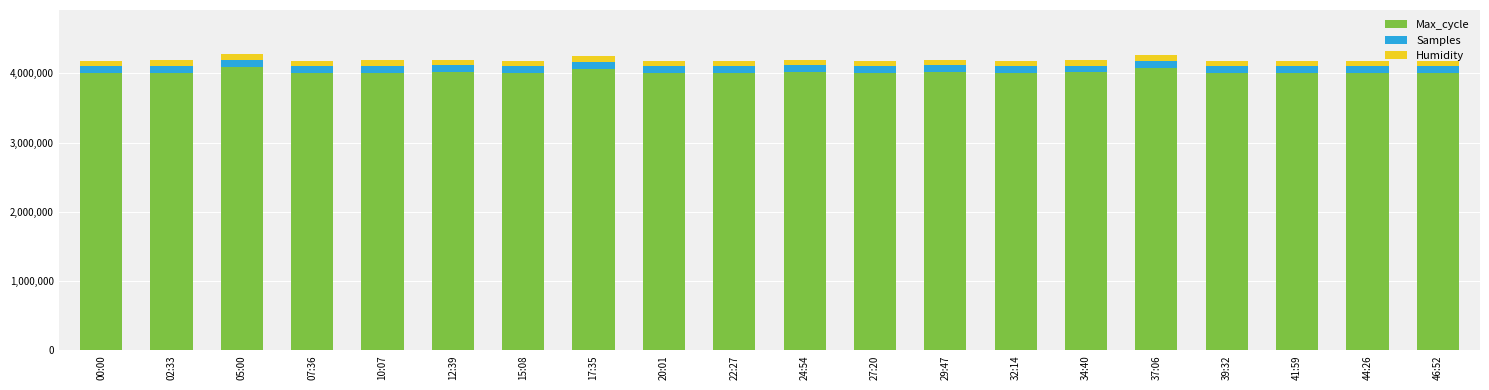

What are all the series names shown in the legend?

Max_cycle, Samples, Humidity